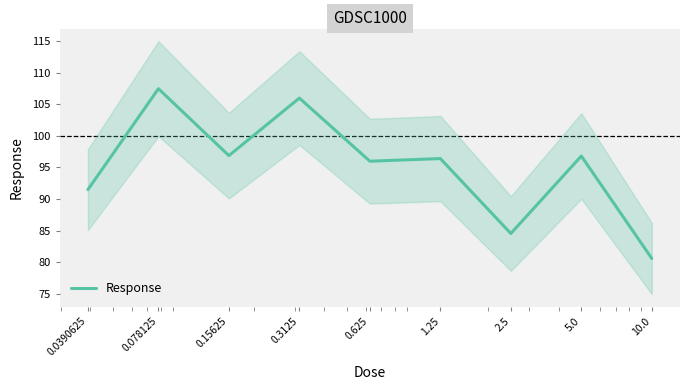

How many interior local valleys (lower than both neighbors) does the data have?

3